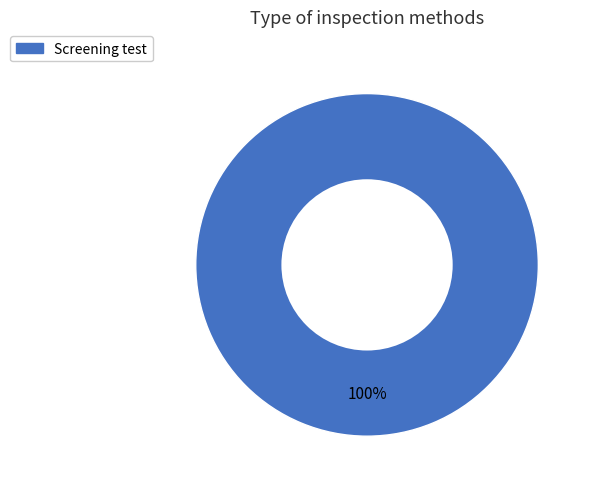

Rank the categories by value from highest to lowest.

Screening test